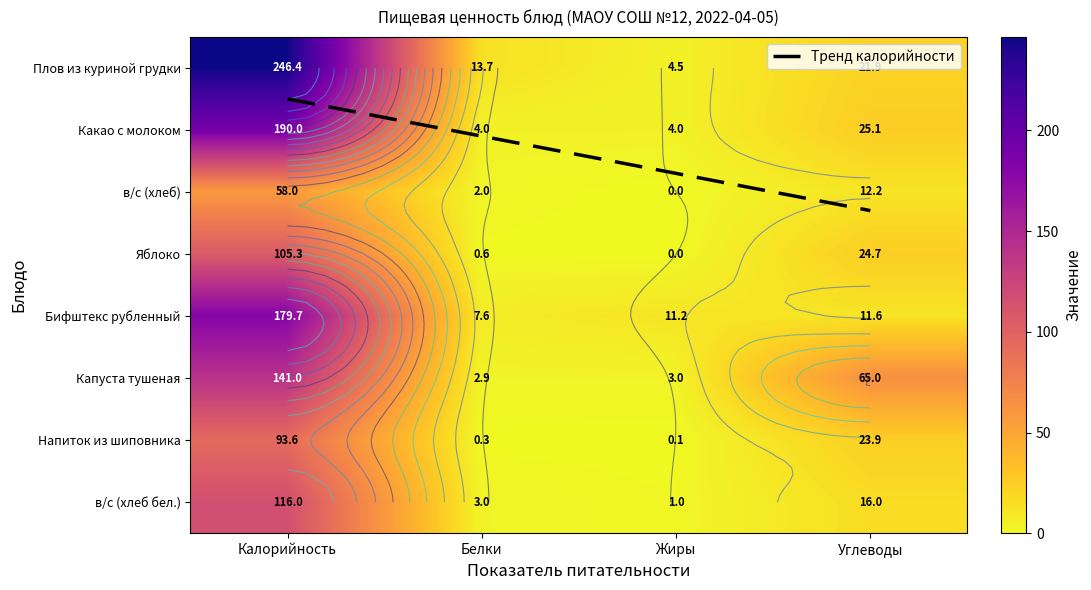

What is the difference between the maximum and minimum values in the Яблоко series?

105.3